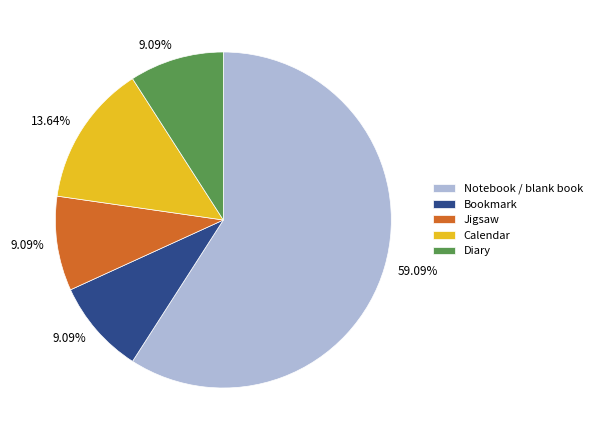

Is the sum of Calendar and Jigsaw greater than half?

No